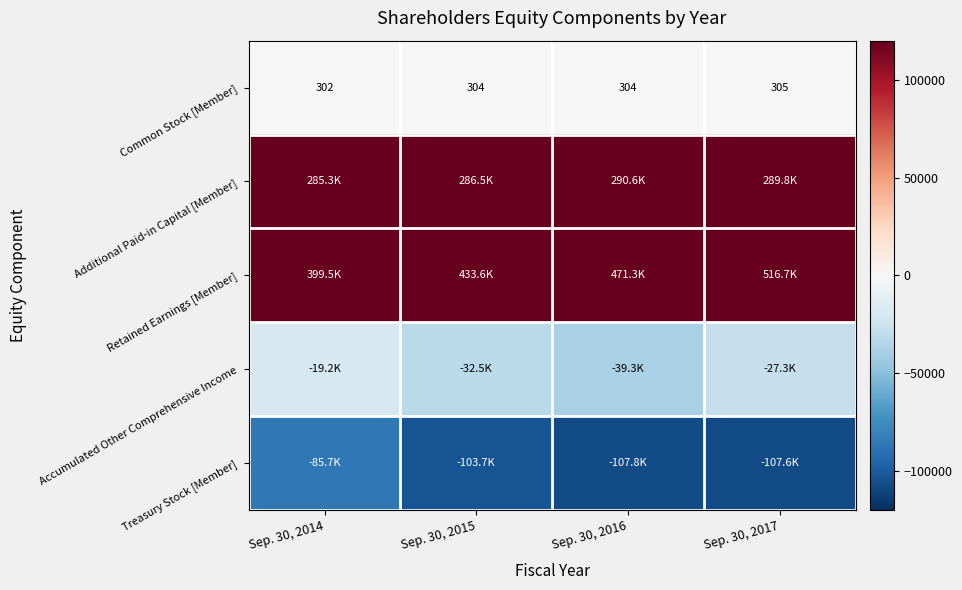

At which label does Treasury Stock [Member] first exceed -103701?

Sep. 30, 2014